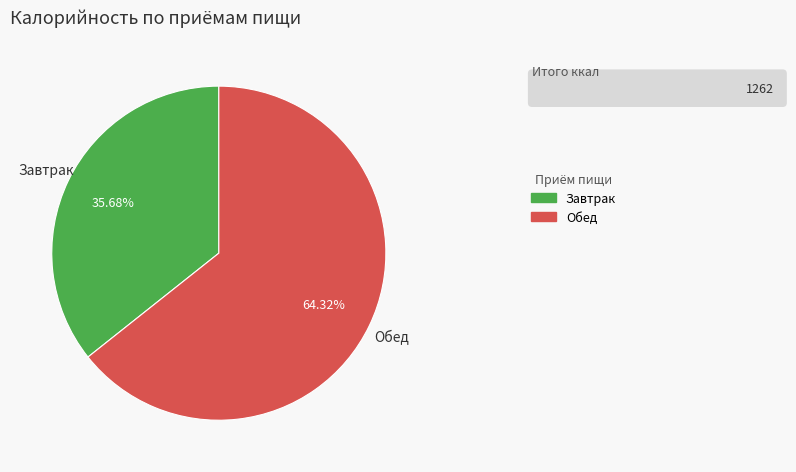

To the nearest percent, what is the difference between the Завтрак and Обед slice percentages?

29%